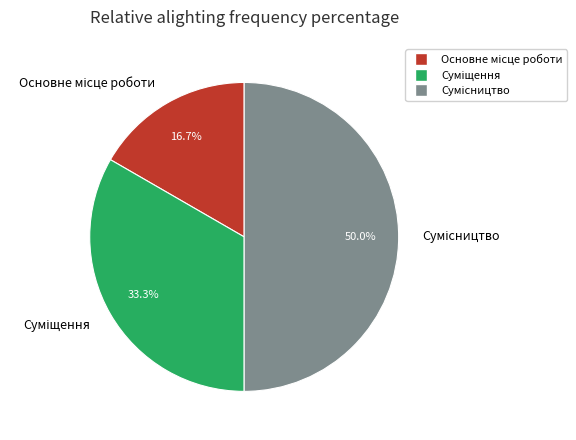

To the nearest percent, what is the average slice percentage?

33%